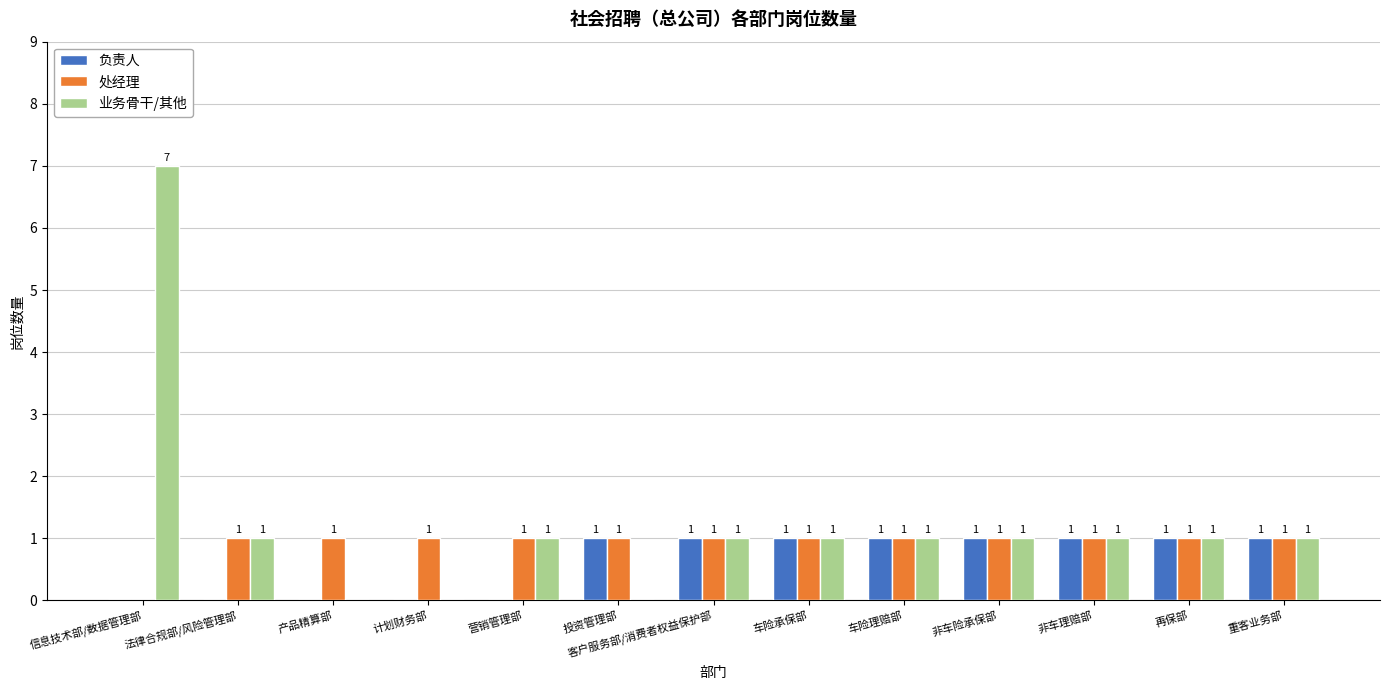

What is the sum of all 业务骨干/其他 values?

16